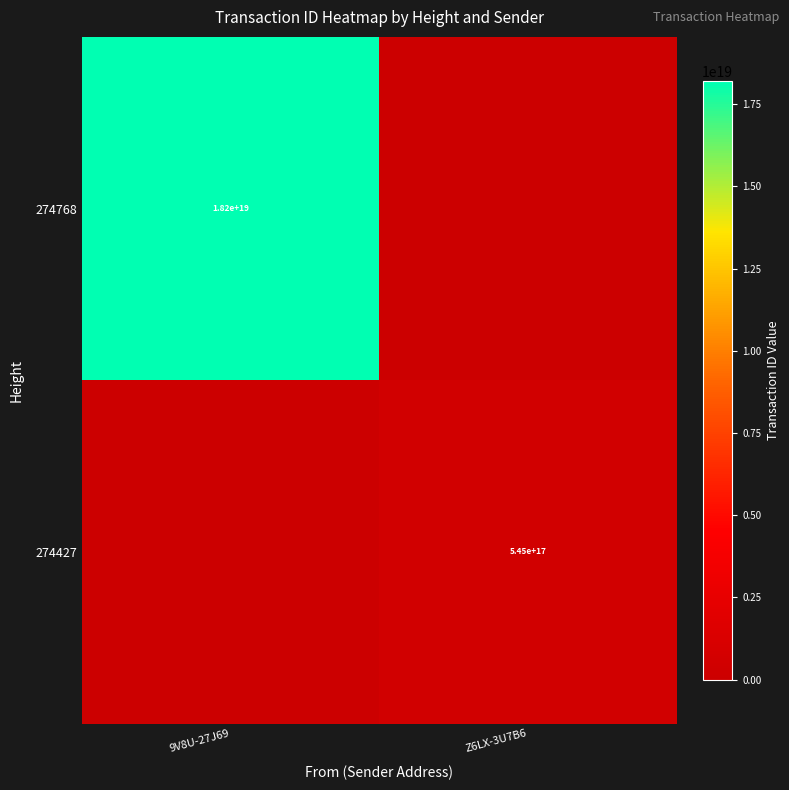

True or false: 274768 has a value of 18200000000000000000 at 9V8U-27J69.

True